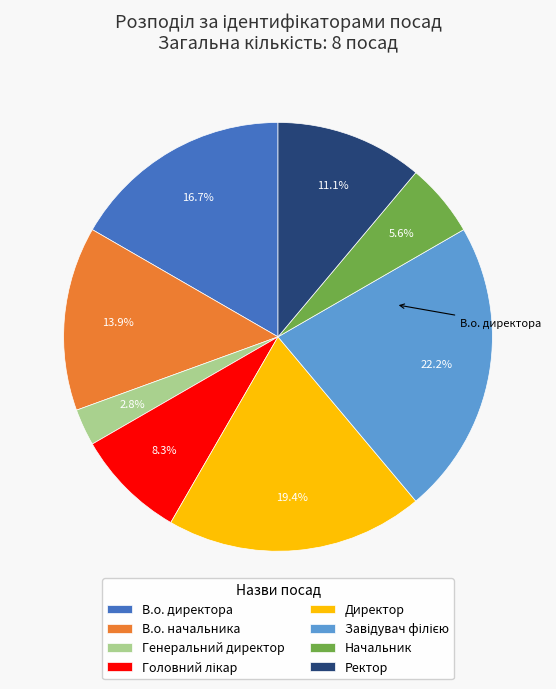

How many slices are in this pie chart?

8